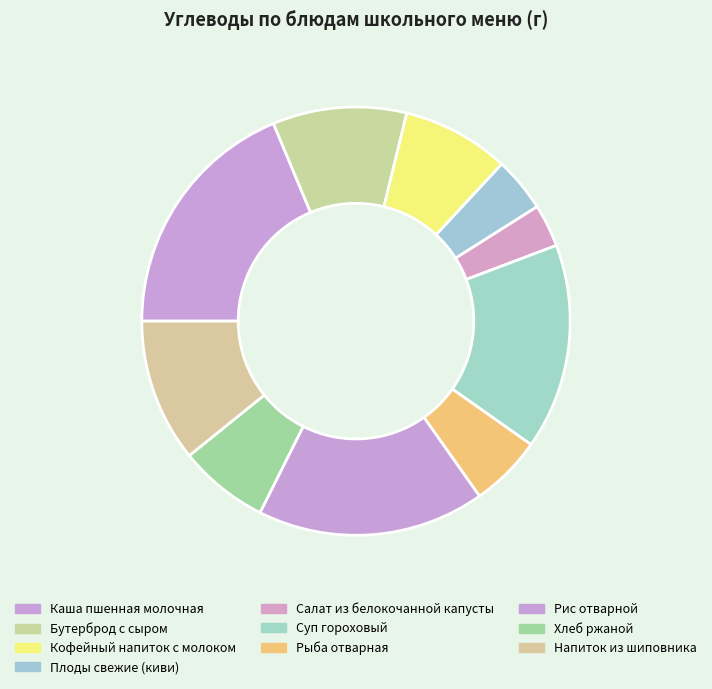

What is the ratio of the value at Салат из белокочанной капусты to the value at Хлеб ржаной?

0.5